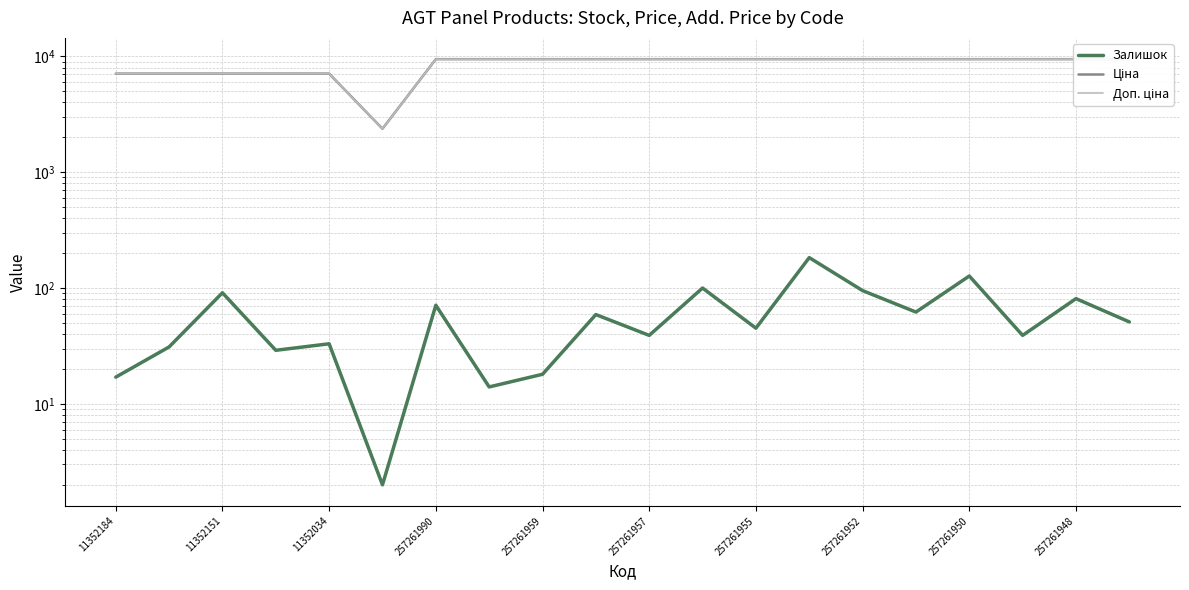

What is the average value of the Залишок series?

59.4